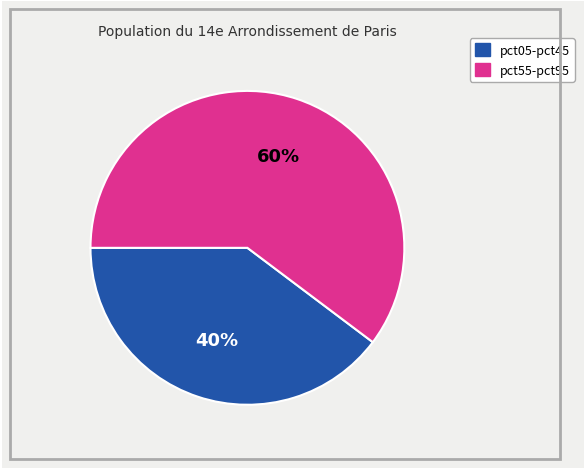

Is there any slice that represents more than half of the pie?

Yes